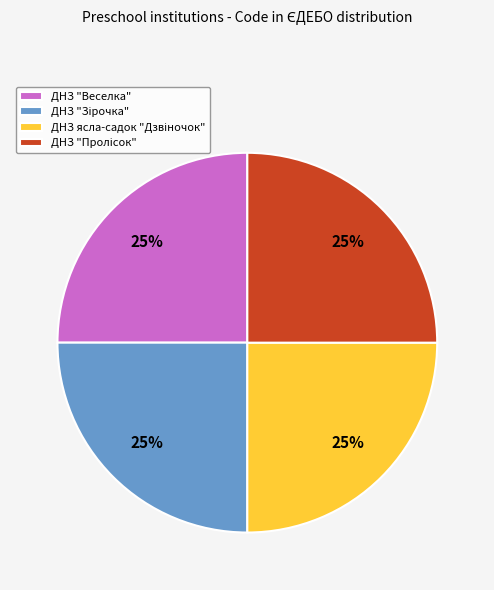

Is there a majority slice in this chart?

No